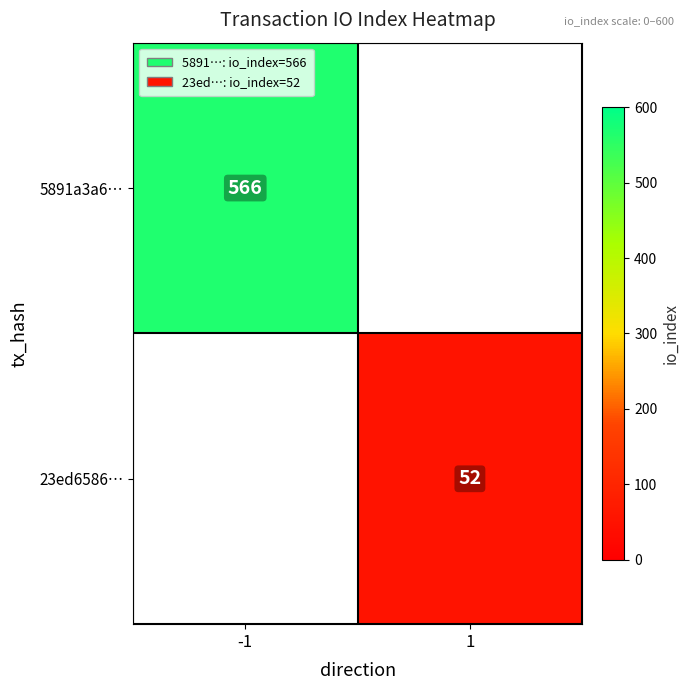

At which category does the chart reach its minimum across all series?

1